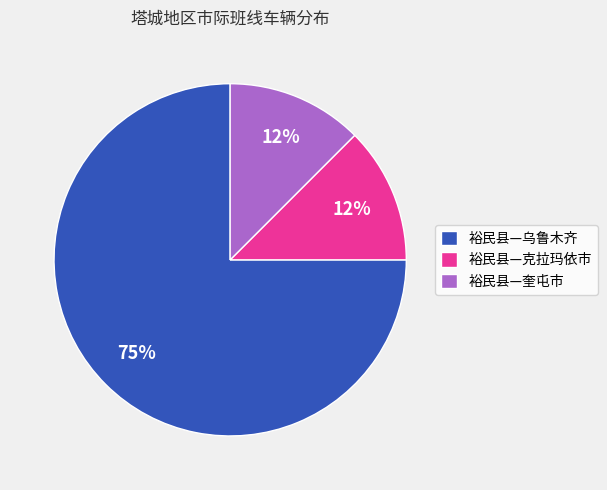

Is there a majority slice in this chart?

Yes